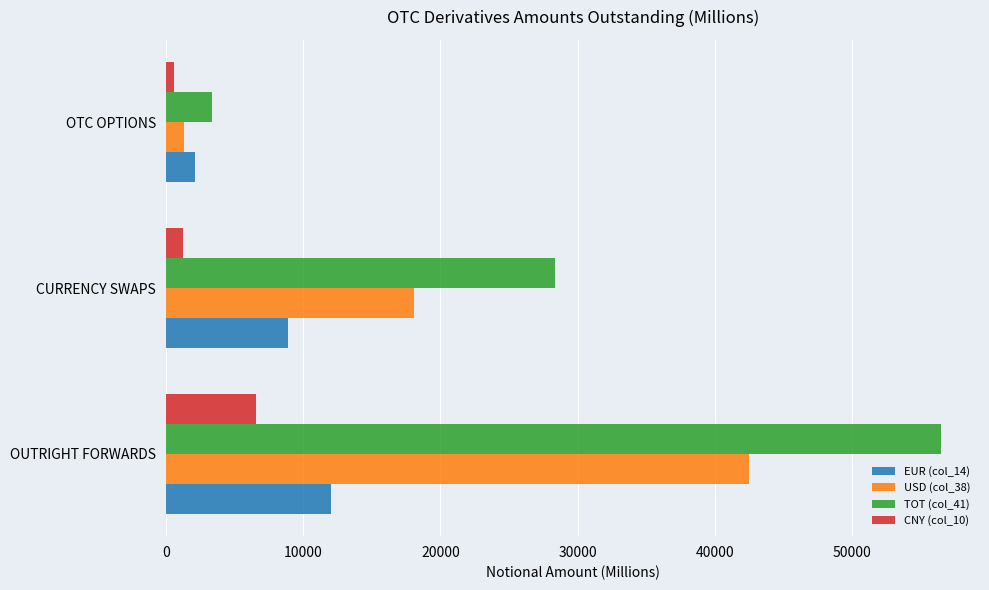

Rank the series by their maximum value, from highest to lowest.

TOT (col_41), USD (col_38), EUR (col_14), CNY (col_10)